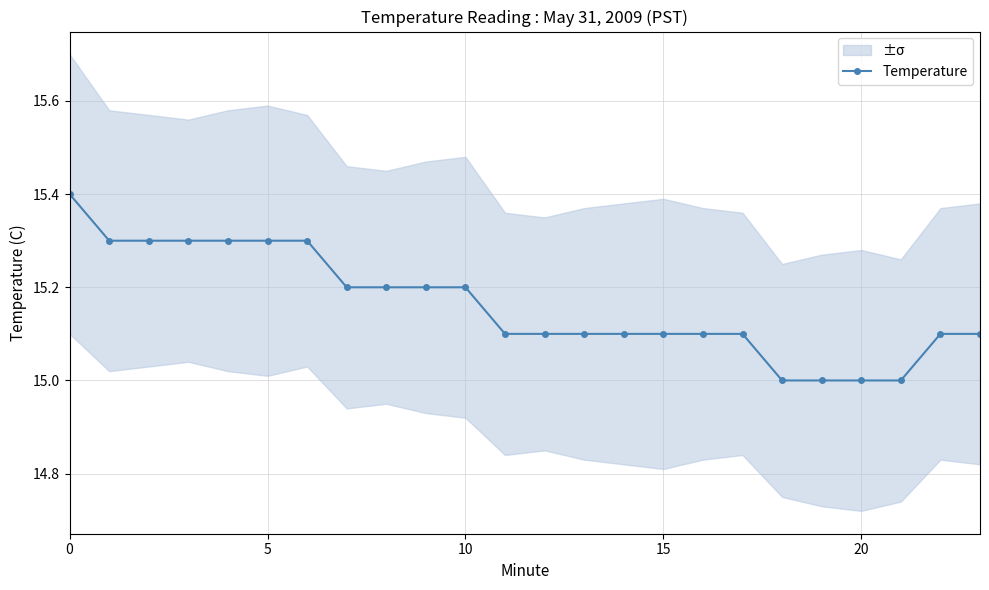

True or false: Temperature has a value of 15.2 at 10.

True